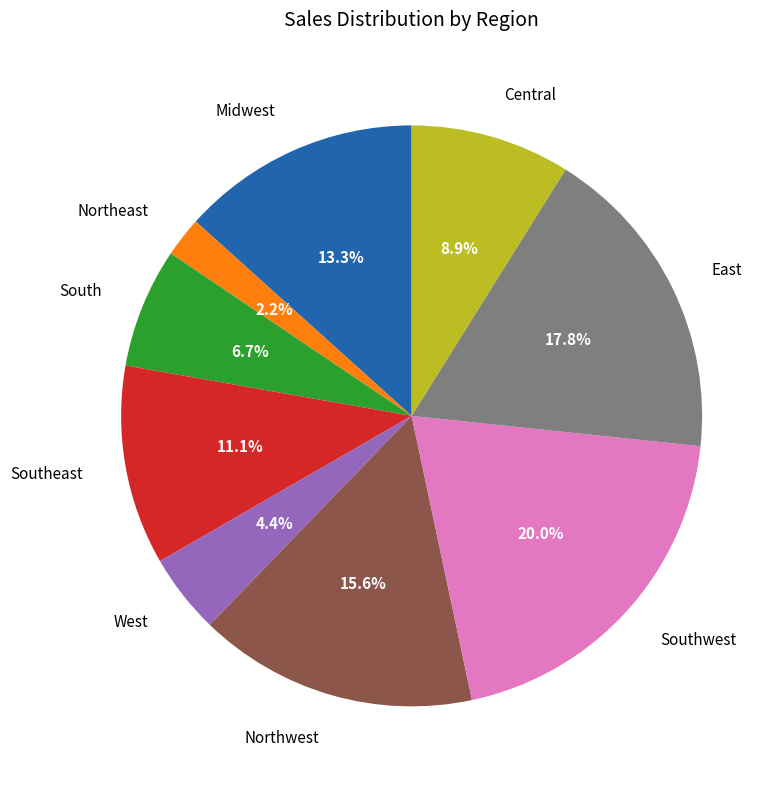

How many slices are in this pie chart?

9